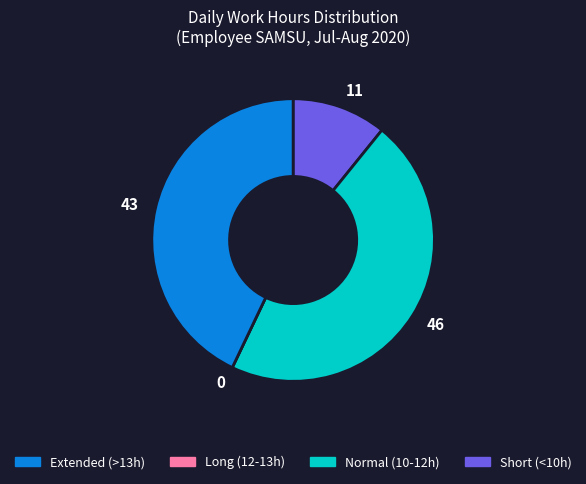

What is the largest slice in the pie chart?

46